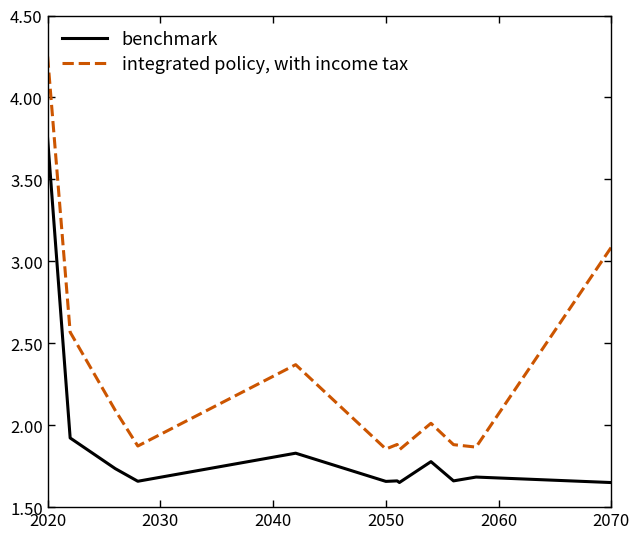

List the series in order of their peak value, lowest first.

benchmark, integrated policy, with income tax